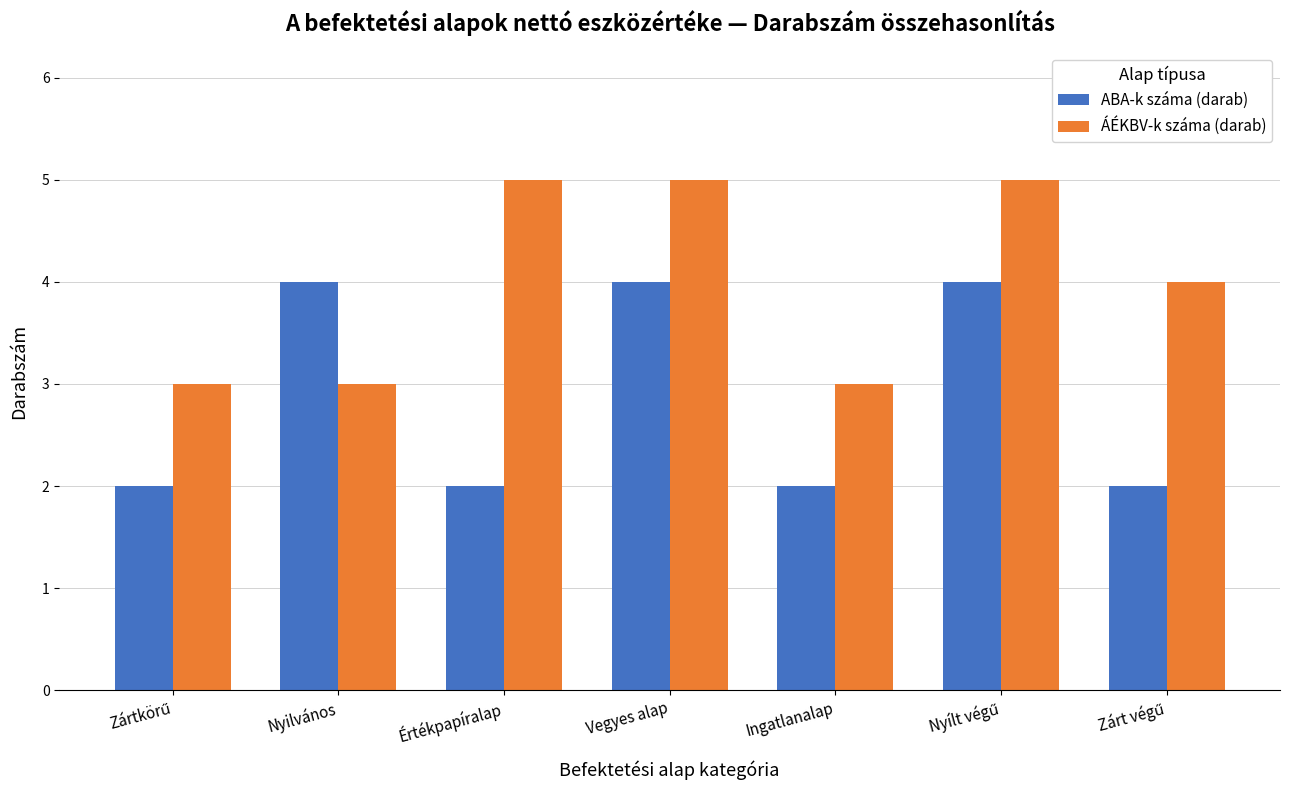

Rank the series by their maximum value, from highest to lowest.

ÁÉKBV-k száma (darab), ABA-k száma (darab)